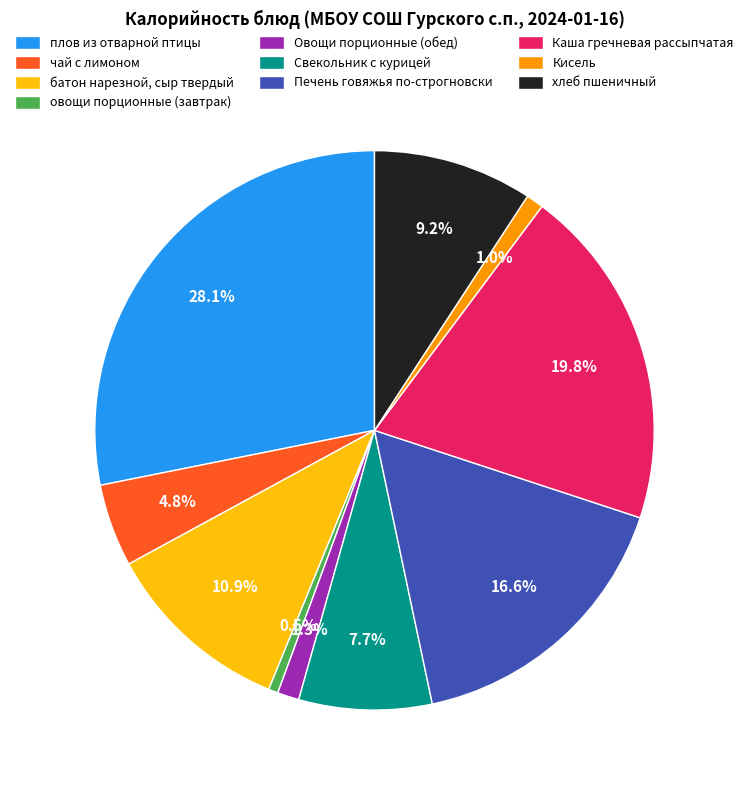

How many slices are in this pie chart?

10